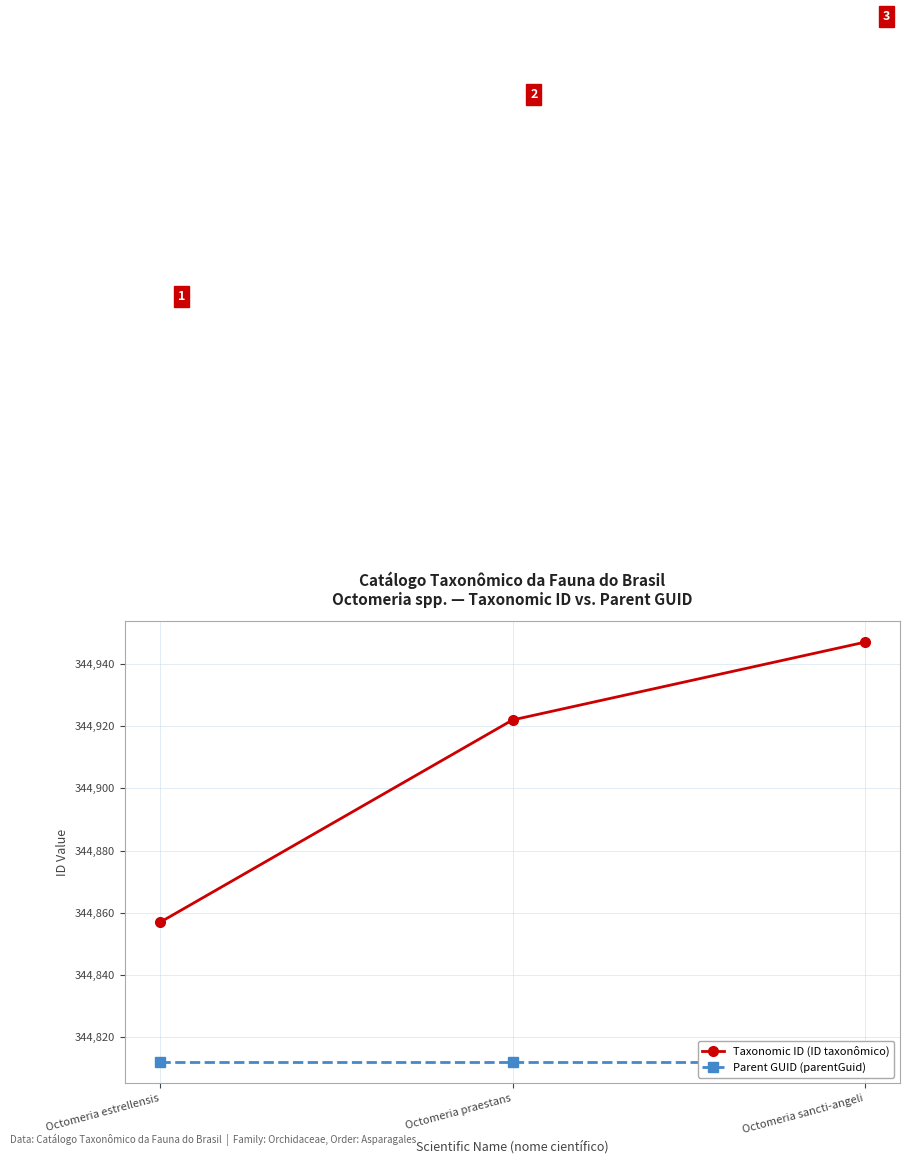

List the series in order of their peak value, lowest first.

Parent GUID (parentGuid), Taxonomic ID (ID taxonômico)